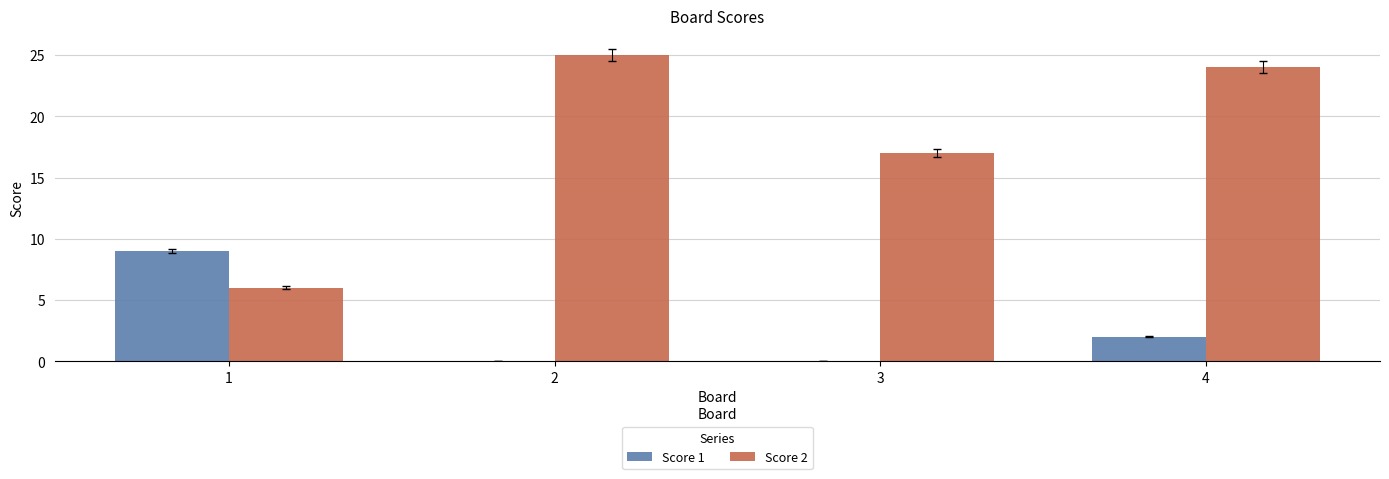

Reading left to right, what are all the values shown in this chart?

Score 1: 9	0	0	2
Score 2: 6	25	17	24